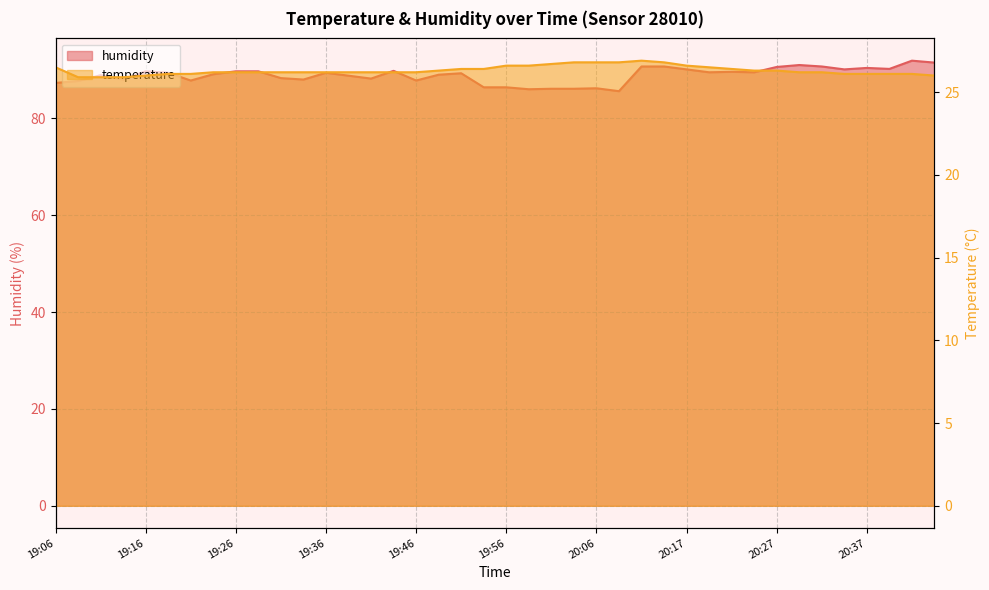

The humidity series shows 139.4 at 19:44. True or false?

False